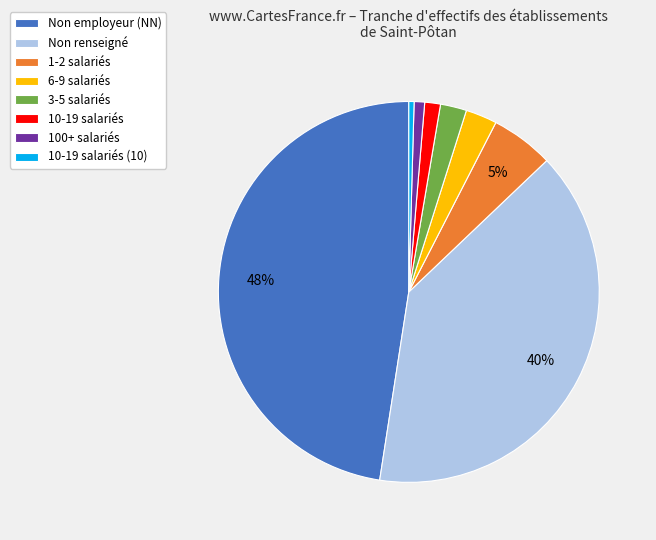

Is there a majority slice in this chart?

No